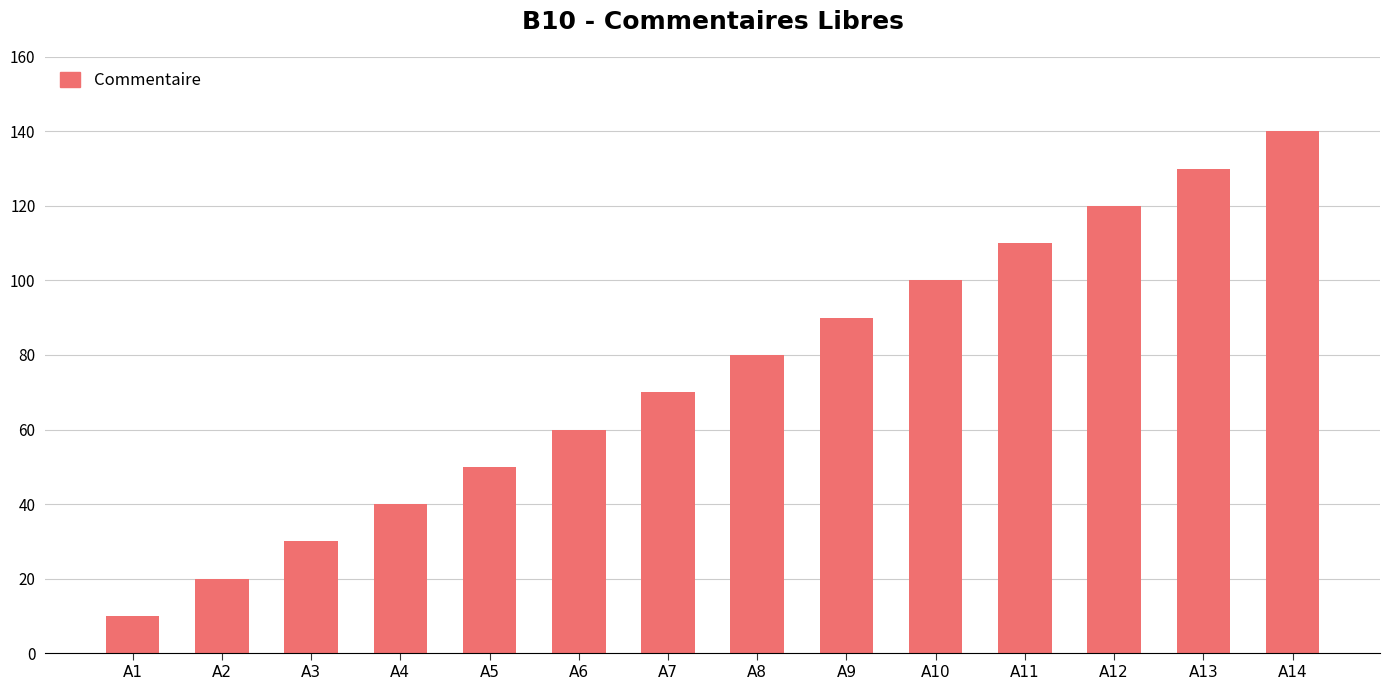

True or false: the data shows 80 at A8.

True